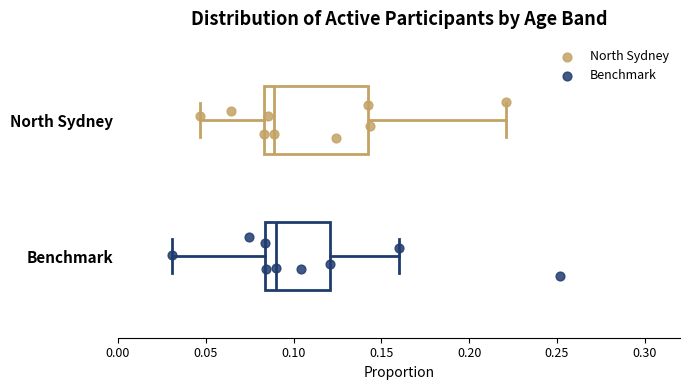

Where is the left edge of the box for North Sydney on the x-axis? The values are not printed on the chart, so give them approximately, as read against the axis.

0.085